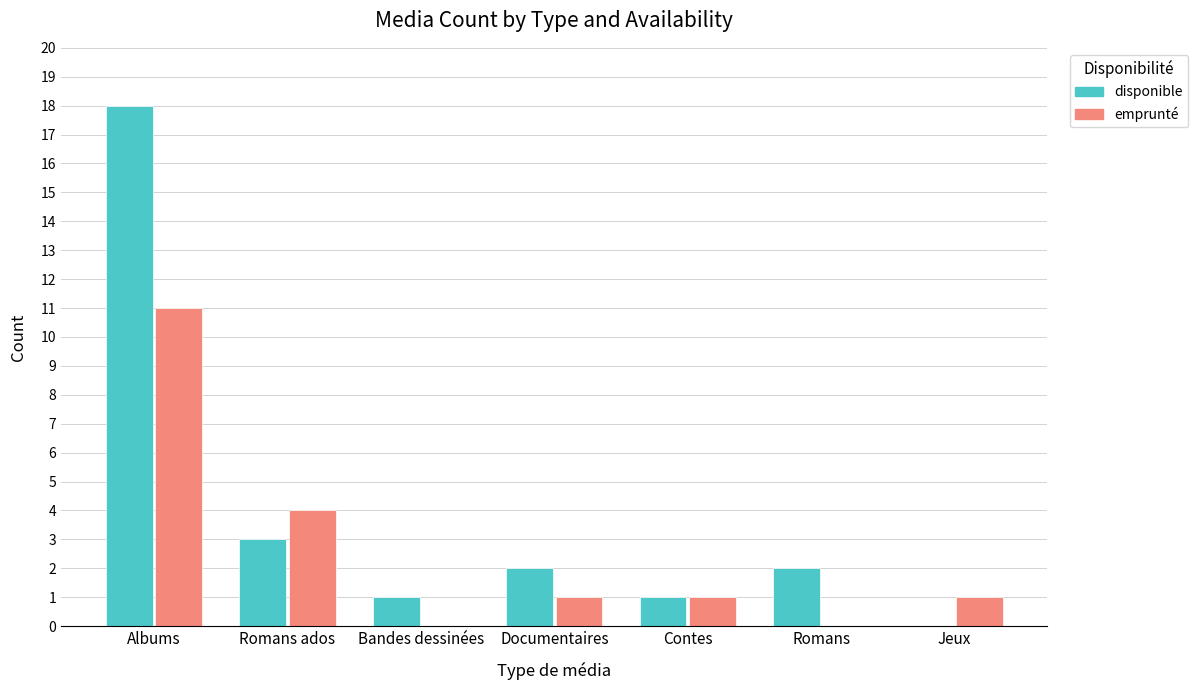

The value of disponible at Documentaires is 2. True or false?

True